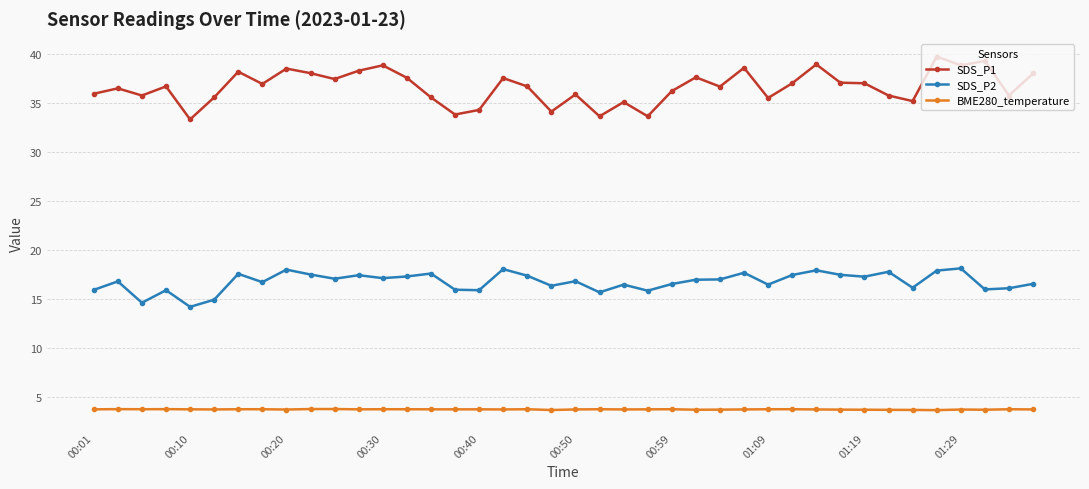

What is the value of the SDS_P1 point at the 29th from the left?

35.5